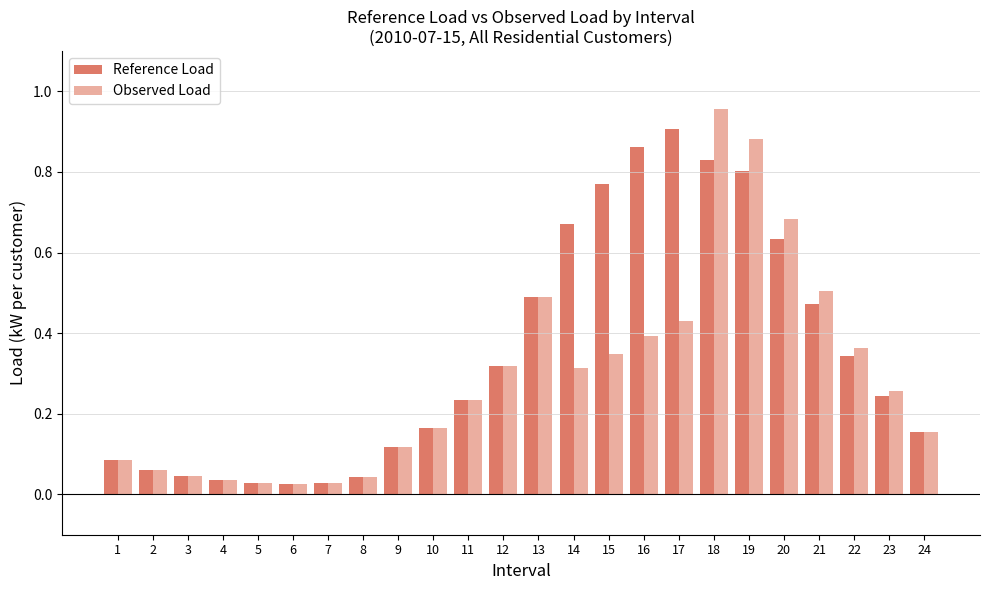

Are the bars horizontal?

No